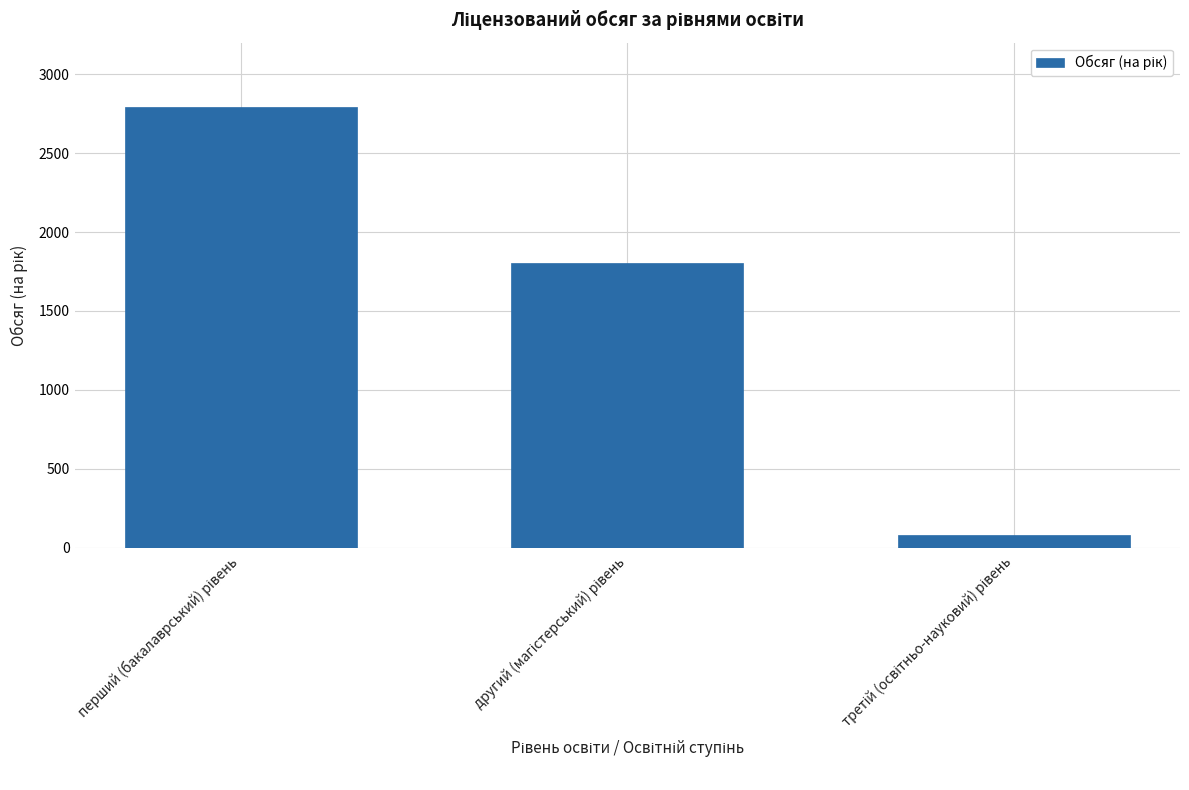

What is the value of the 3rd bar from the left?

82